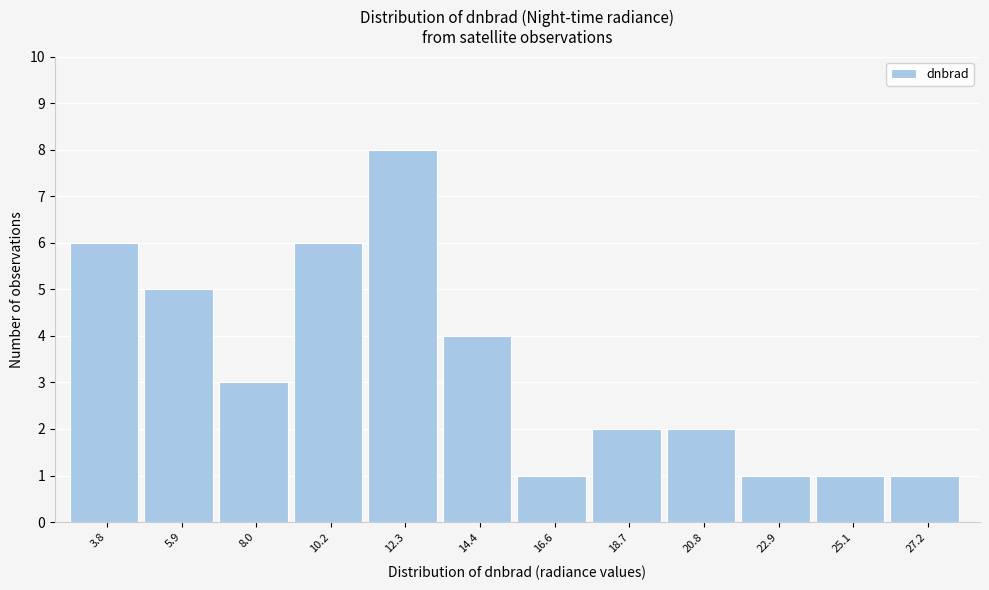

Reading left to right, transcribe all the data shown in this chart.

3.8=6	5.9=5	8.0=3	10.2=6	12.3=8	14.4=4	16.6=1	18.7=2	20.8=2	22.9=1	25.1=1	27.2=1